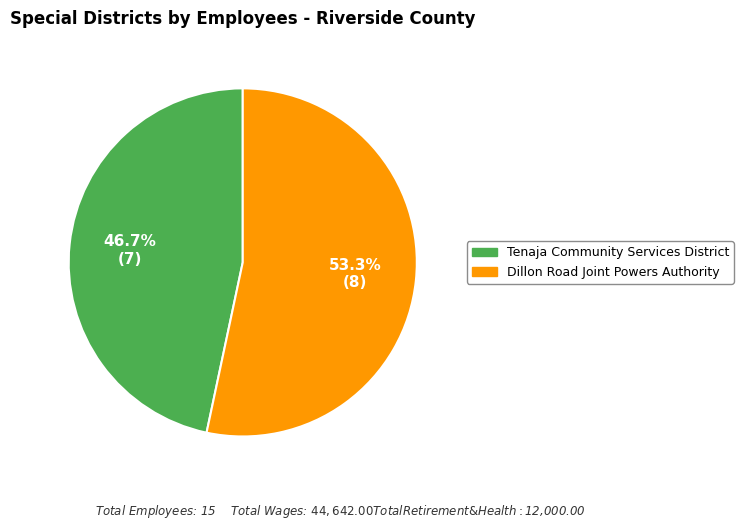

How many slices are in this pie chart?

2